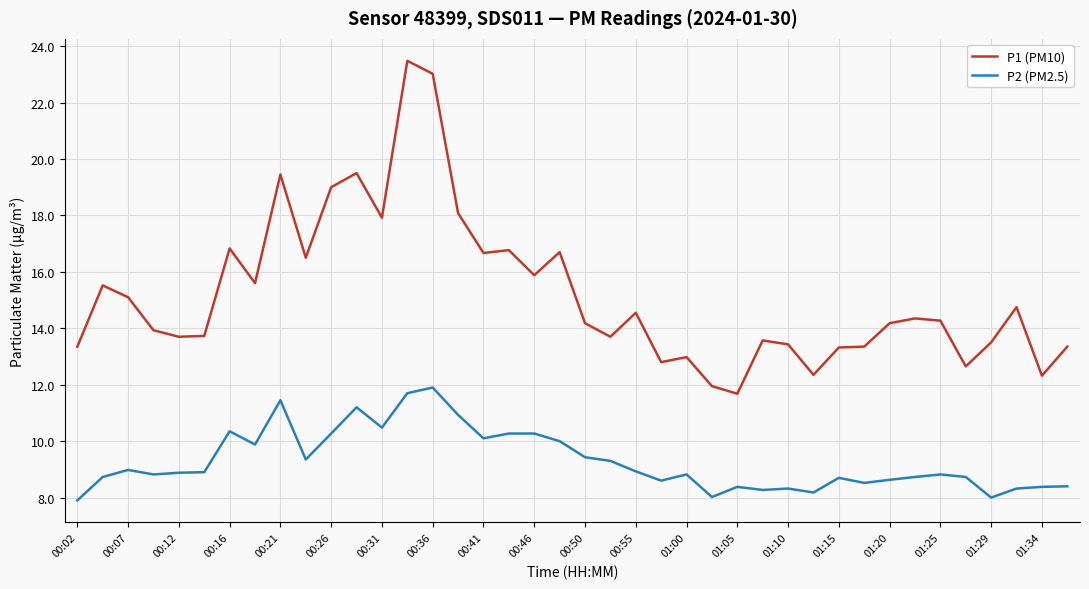

List the series in order of their peak value, highest first.

P1 (PM10), P2 (PM2.5)